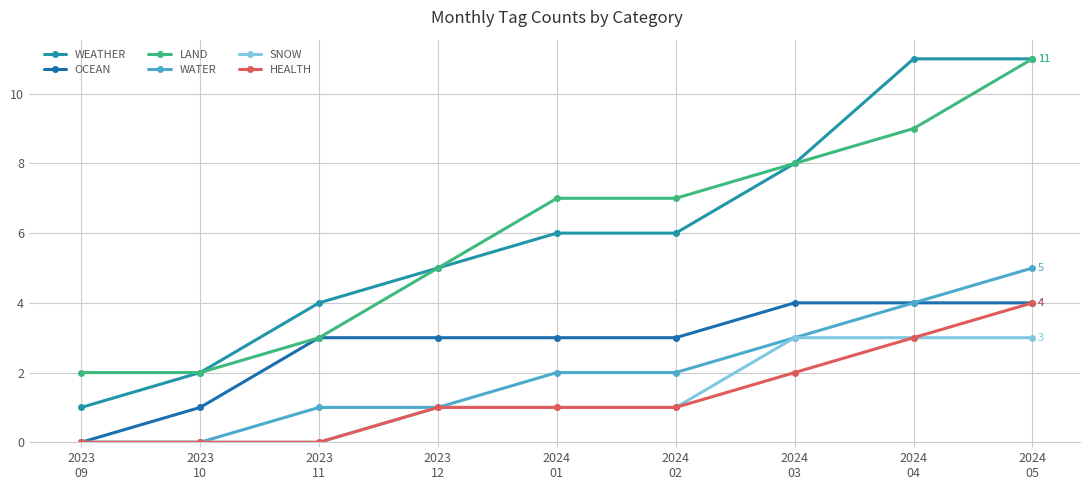

What position from the left is 2024
02?

6